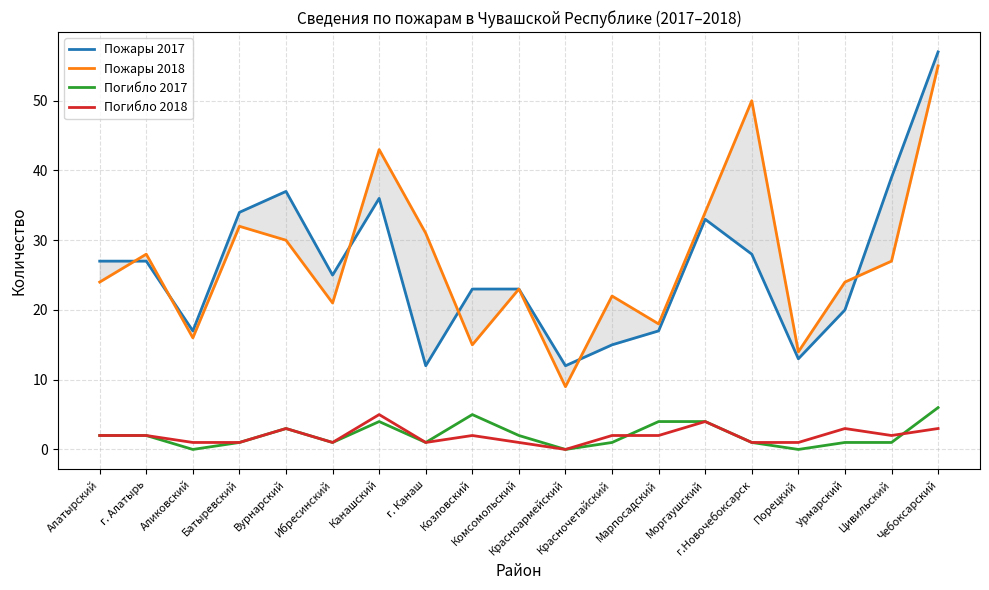

The Погибло 2017 series shows 1 at Козловский. True or false?

False